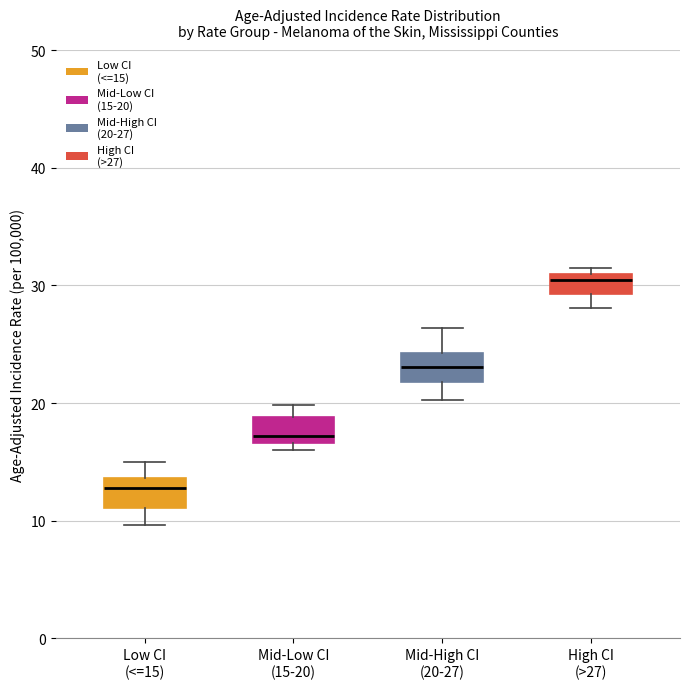

Where is the lower edge of the box for Low CI (<=15) on the y-axis? The values are not printed on the chart, so give them approximately, as read against the axis.

11